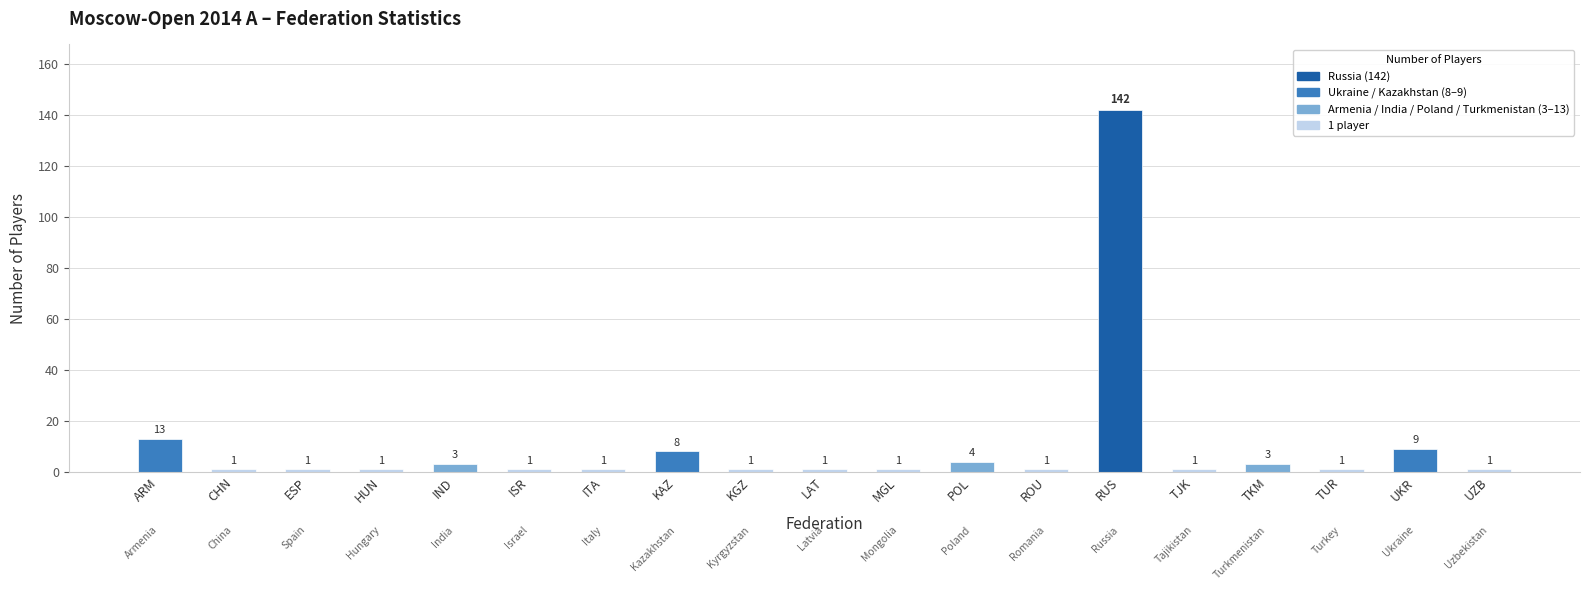

What is the ratio of the value at UZB to the value at TUR?

1.0